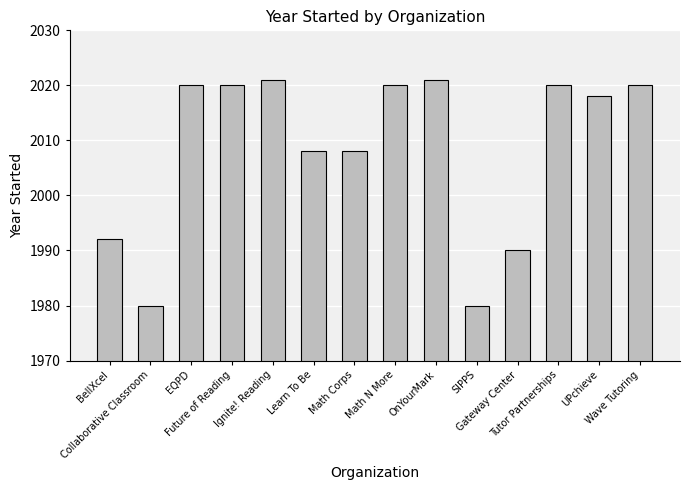

What is the difference between the maximum and minimum values?

41